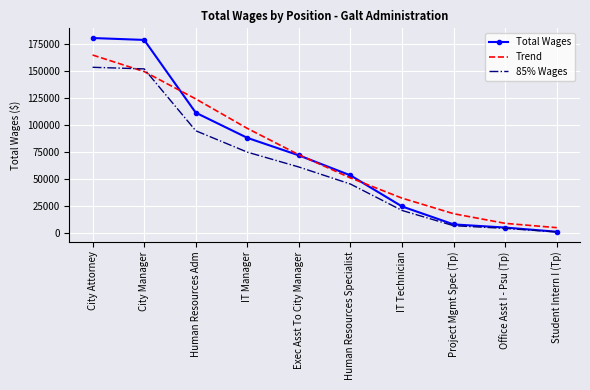

What is the difference between the highest and lowest values at Human Resources Adm?

29525.2